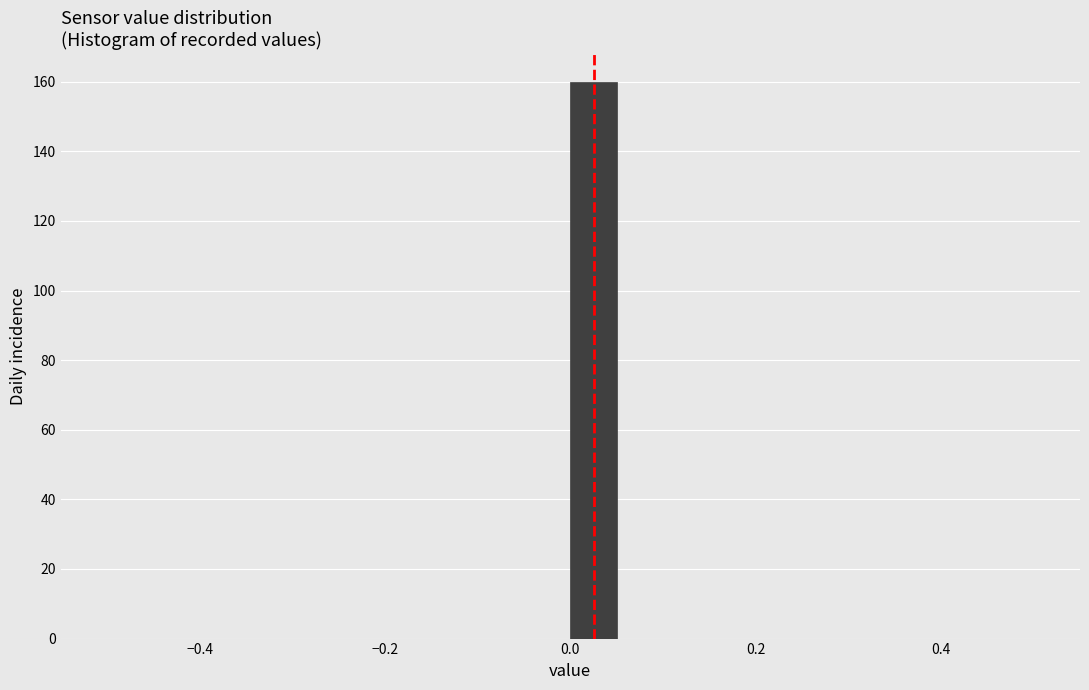

Around what value on the x-axis is the tallest bar? Give the approximate position of its centre, as read against the axis.

0.02